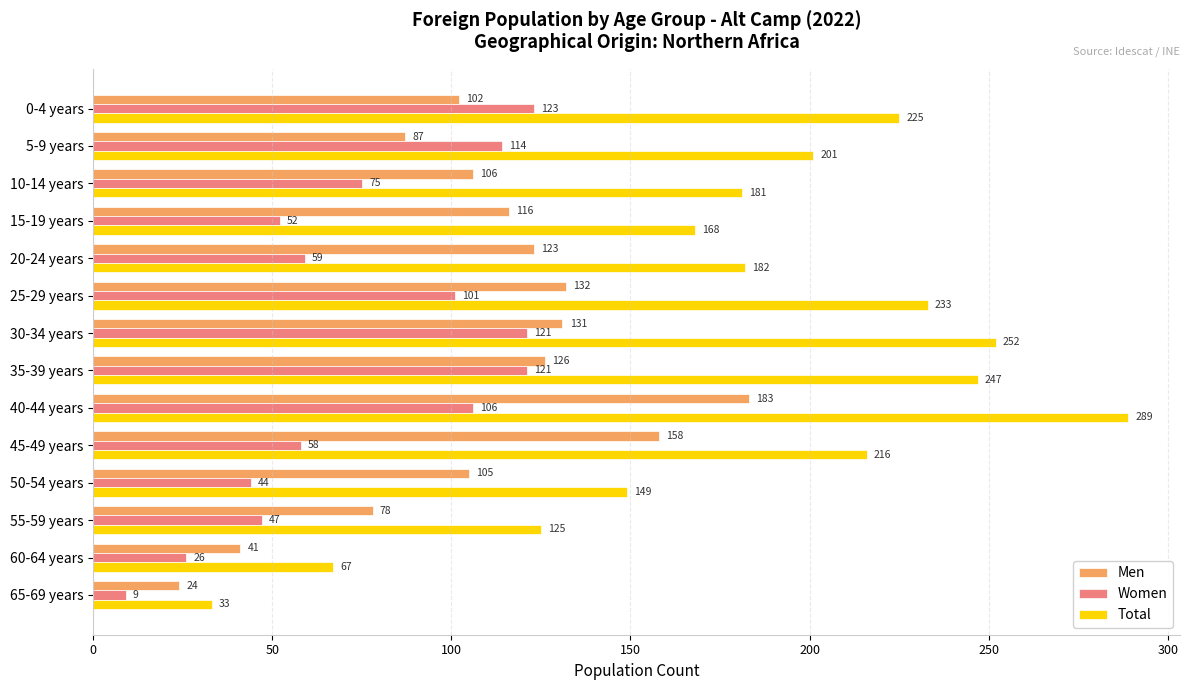

Which category has the highest value in the Men series?

40-44 years